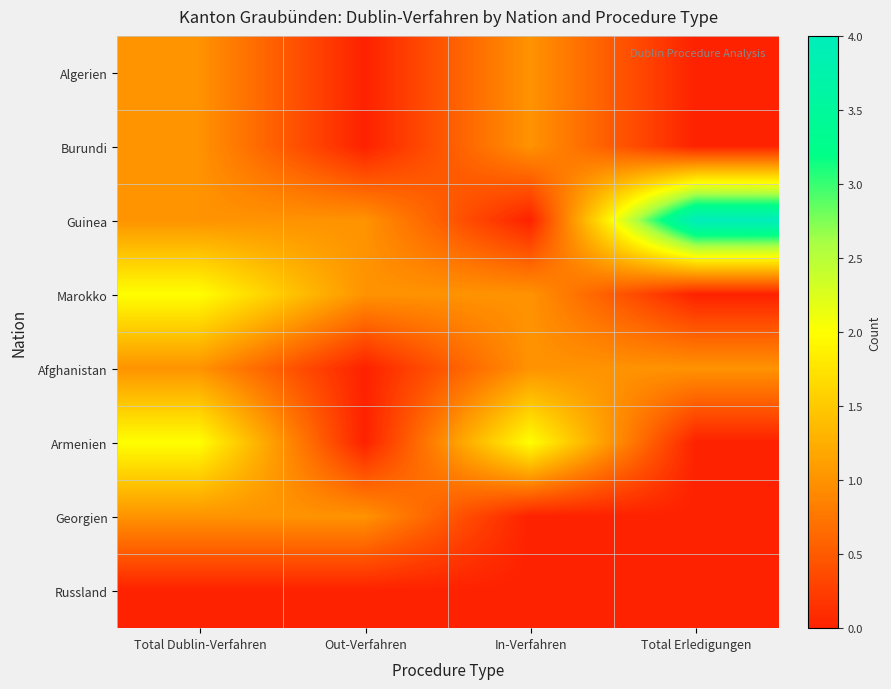

Reading right to left, list all the values displayed in this chart.

Algerien: Total Erledigungen=0	In-Verfahren=1	Out-Verfahren=0	Total Dublin-Verfahren=1
Burundi: Total Erledigungen=0	In-Verfahren=1	Out-Verfahren=0	Total Dublin-Verfahren=1
Guinea: Total Erledigungen=4	In-Verfahren=0	Out-Verfahren=1	Total Dublin-Verfahren=1
Marokko: Total Erledigungen=0	In-Verfahren=1	Out-Verfahren=1	Total Dublin-Verfahren=2
Afghanistan: Total Erledigungen=1	In-Verfahren=1	Out-Verfahren=0	Total Dublin-Verfahren=1
Armenien: Total Erledigungen=0	In-Verfahren=2	Out-Verfahren=0	Total Dublin-Verfahren=2
Georgien: Total Erledigungen=0	In-Verfahren=0	Out-Verfahren=1	Total Dublin-Verfahren=1
Russland: Total Erledigungen=0	In-Verfahren=0	Out-Verfahren=0	Total Dublin-Verfahren=0